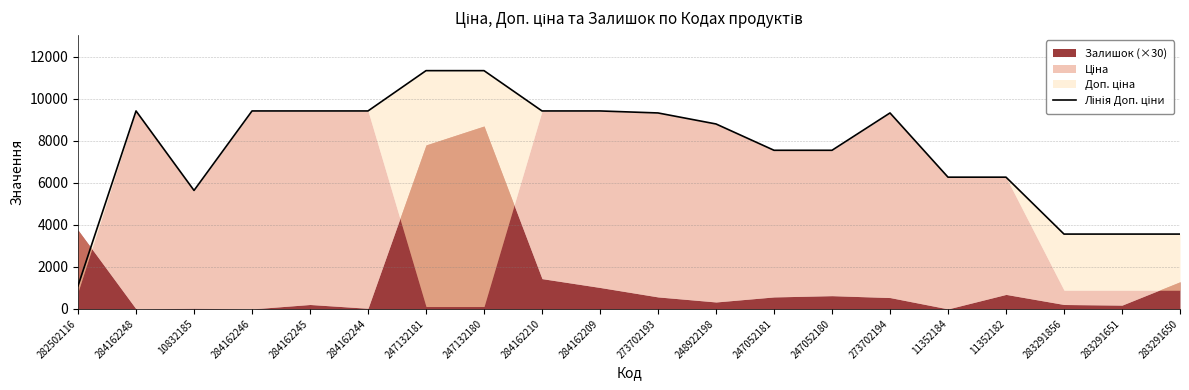

Rank the categories by value from highest to lowest.

247132181, 247132180, 284162248, 284162246, 284162245, 284162244, 284162210, 284162209, 273702193, 273702194, 248922198, 247052181, 247052180, 11352184, 11352182, 10832185, 283291856, 283291651, 283291650, 282502116